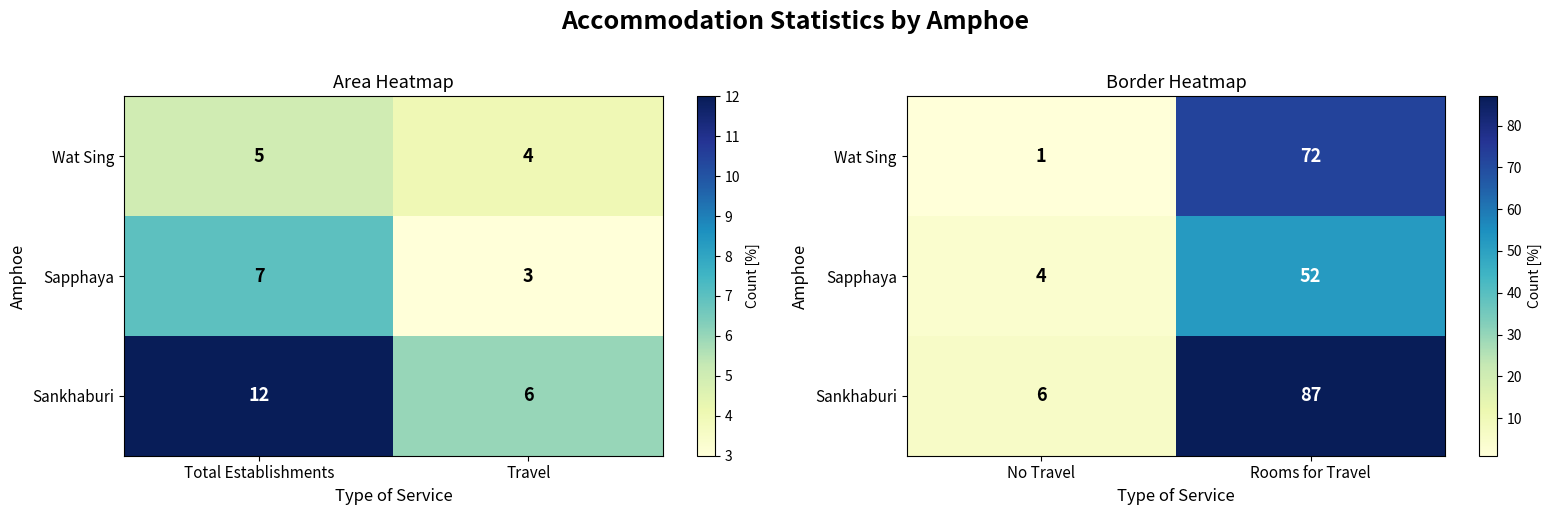

What is the difference between the maximum and minimum values in the Sapphaya series?

48